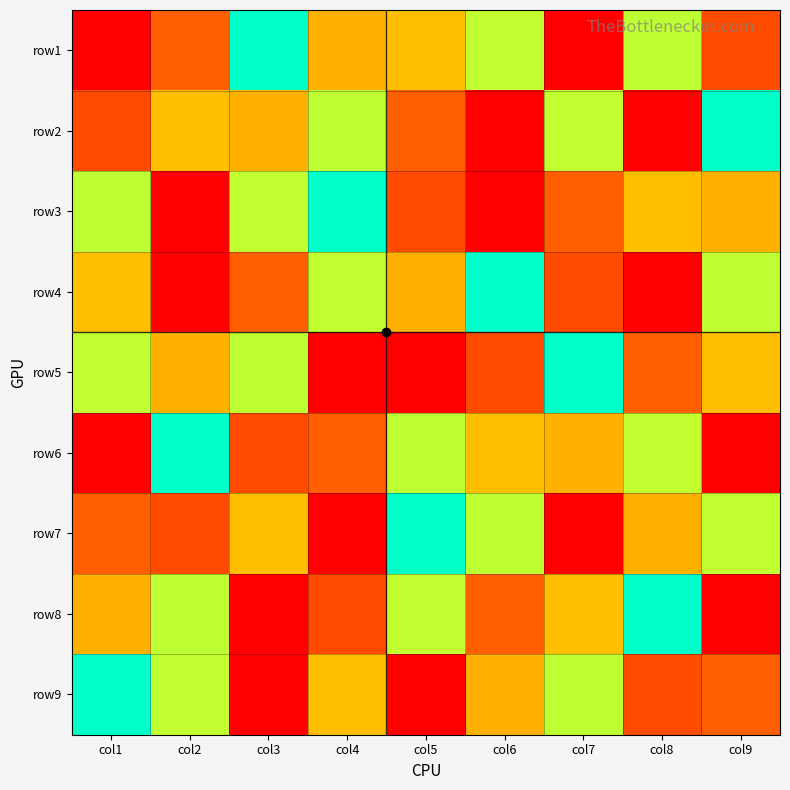

What is the minimum value shown in the chart?

1